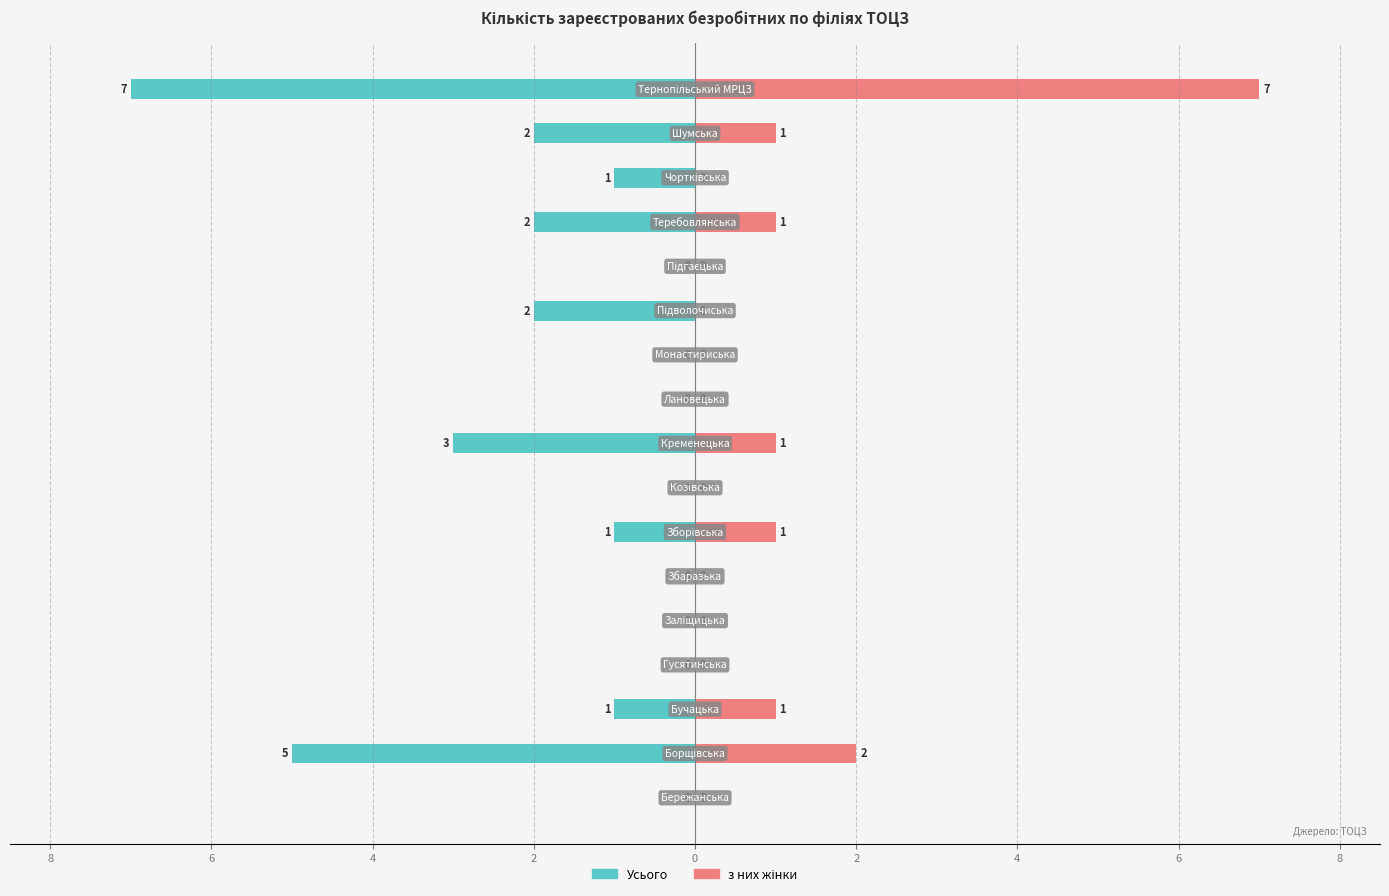

What is the difference between the Усього values at 10 and 11?

2